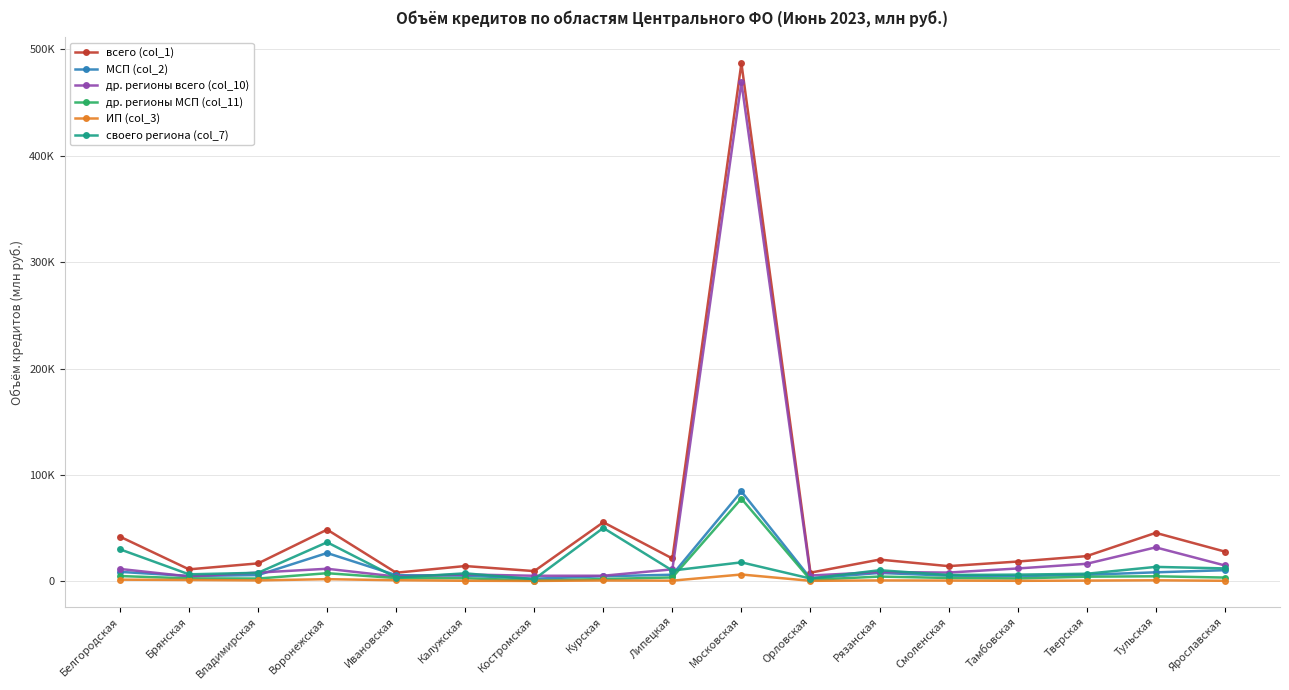

What is the total value across all series at Липецкая?

53790